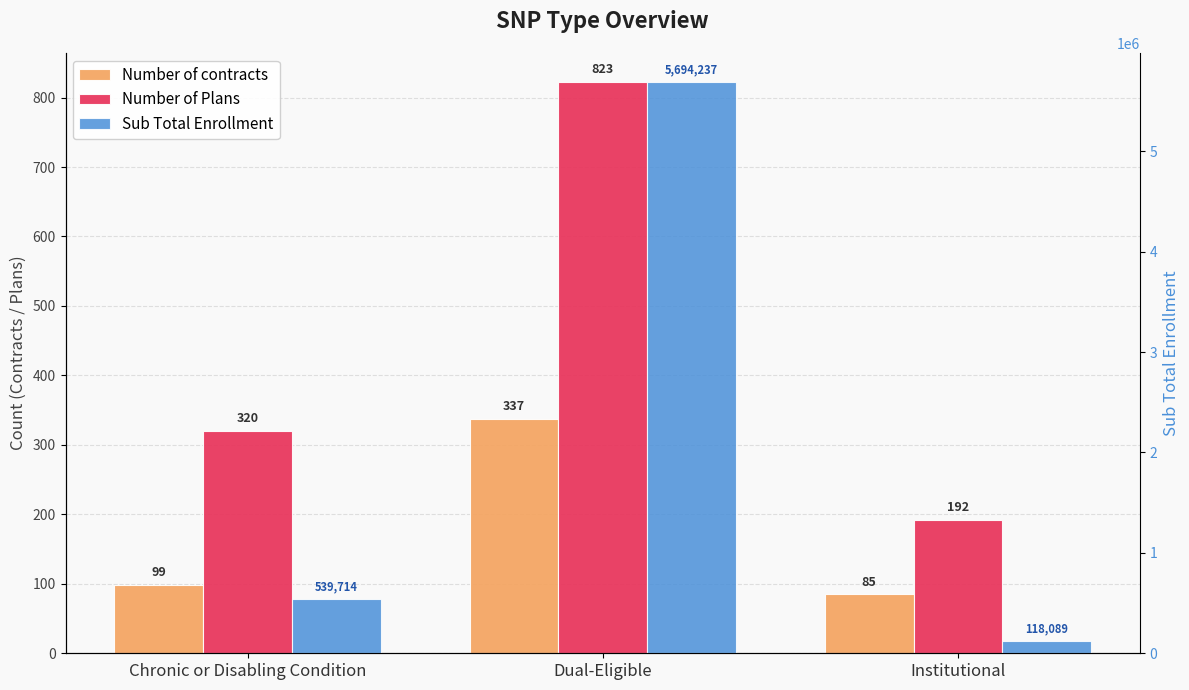

True or false: Number of contracts has a value of 85 at Institutional.

True